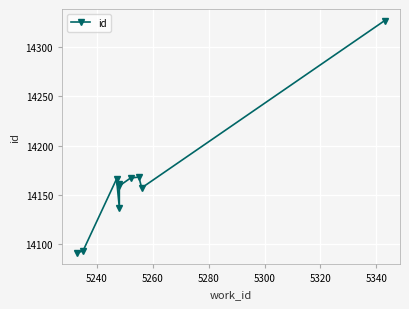

Reading left to right, transcribe all the data shown in this chart.

14091	14093	14166	14137	14161	14159	14167	14168	14157	14327